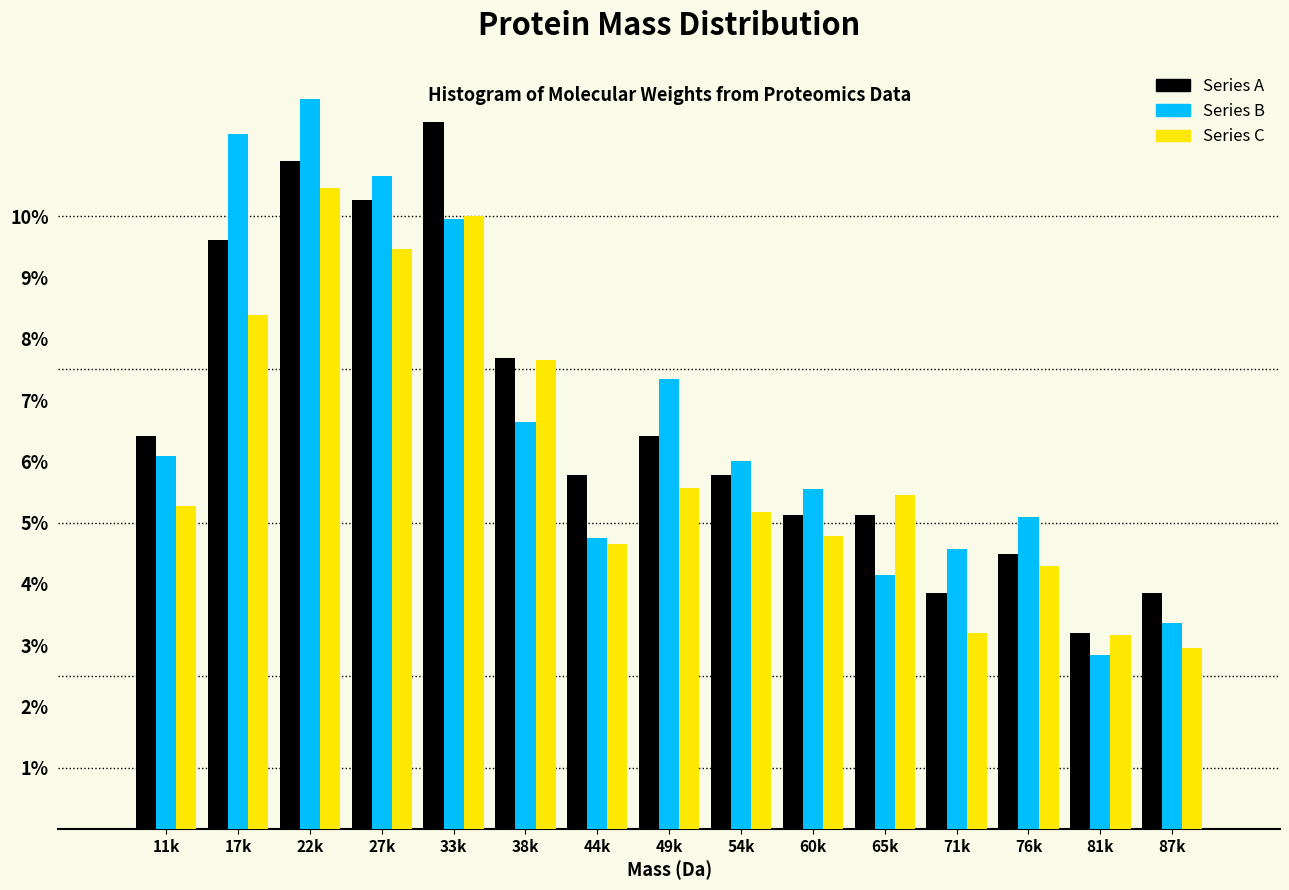

What is the greatest value displayed?

11.9